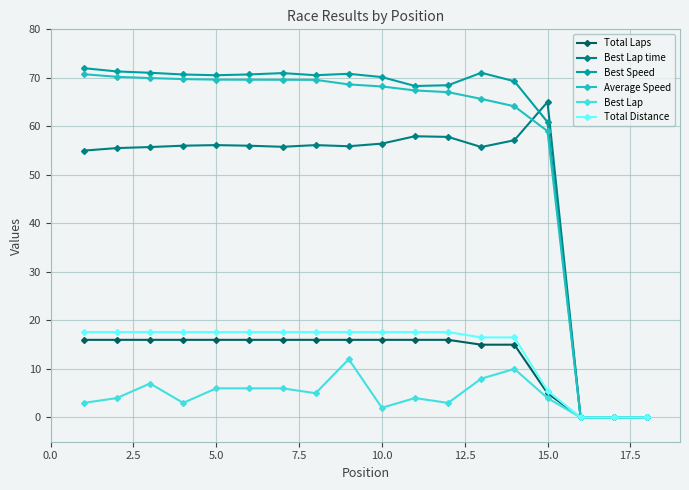

Which series has the largest range (max minus min)?

Best Speed